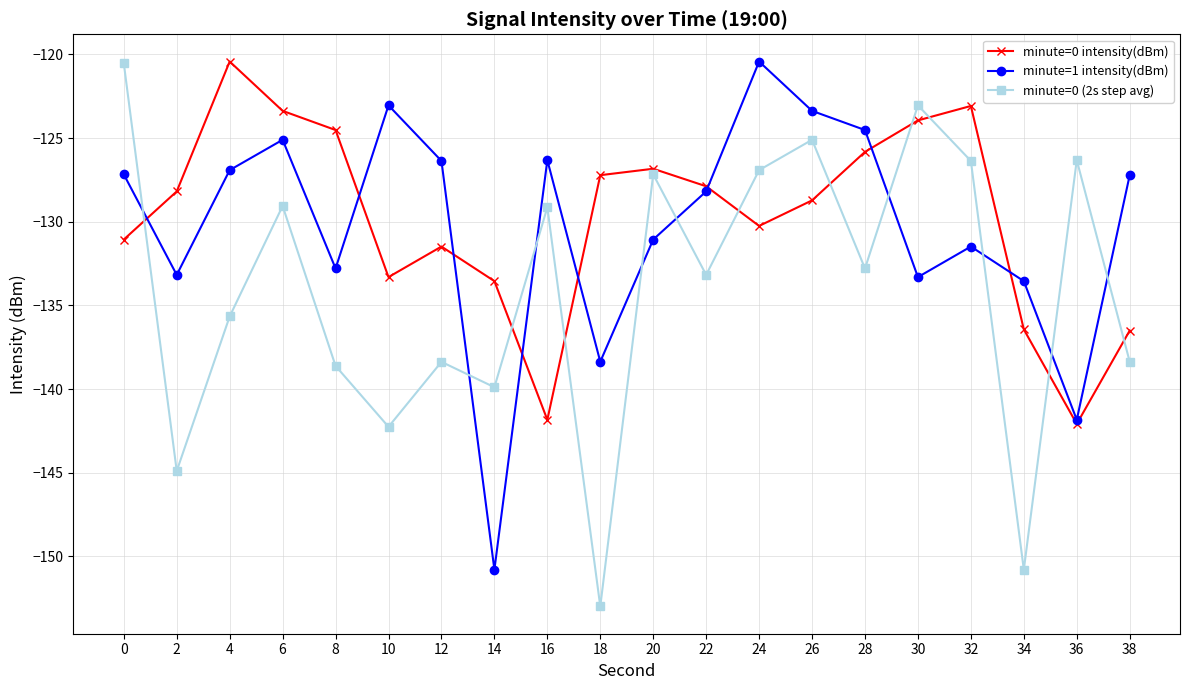

Which label corresponds to the smallest value in the chart?

18